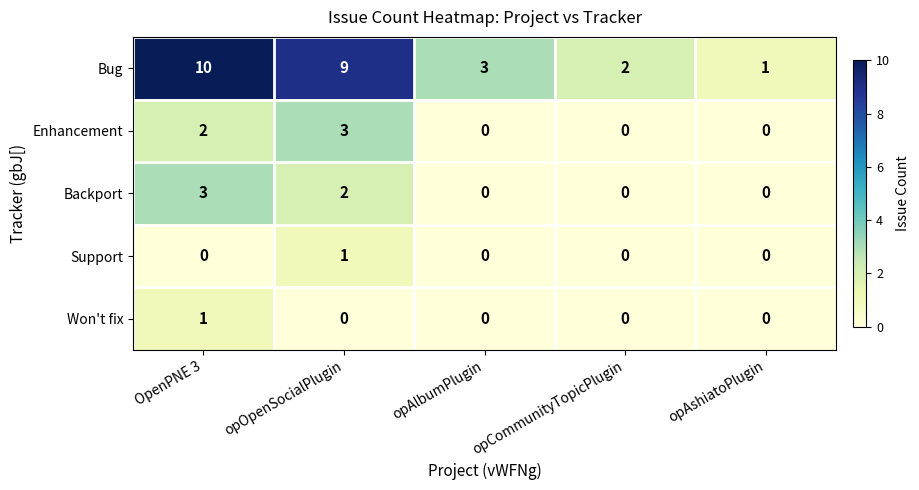

Count the Backport values in the range 0 to 2.

4